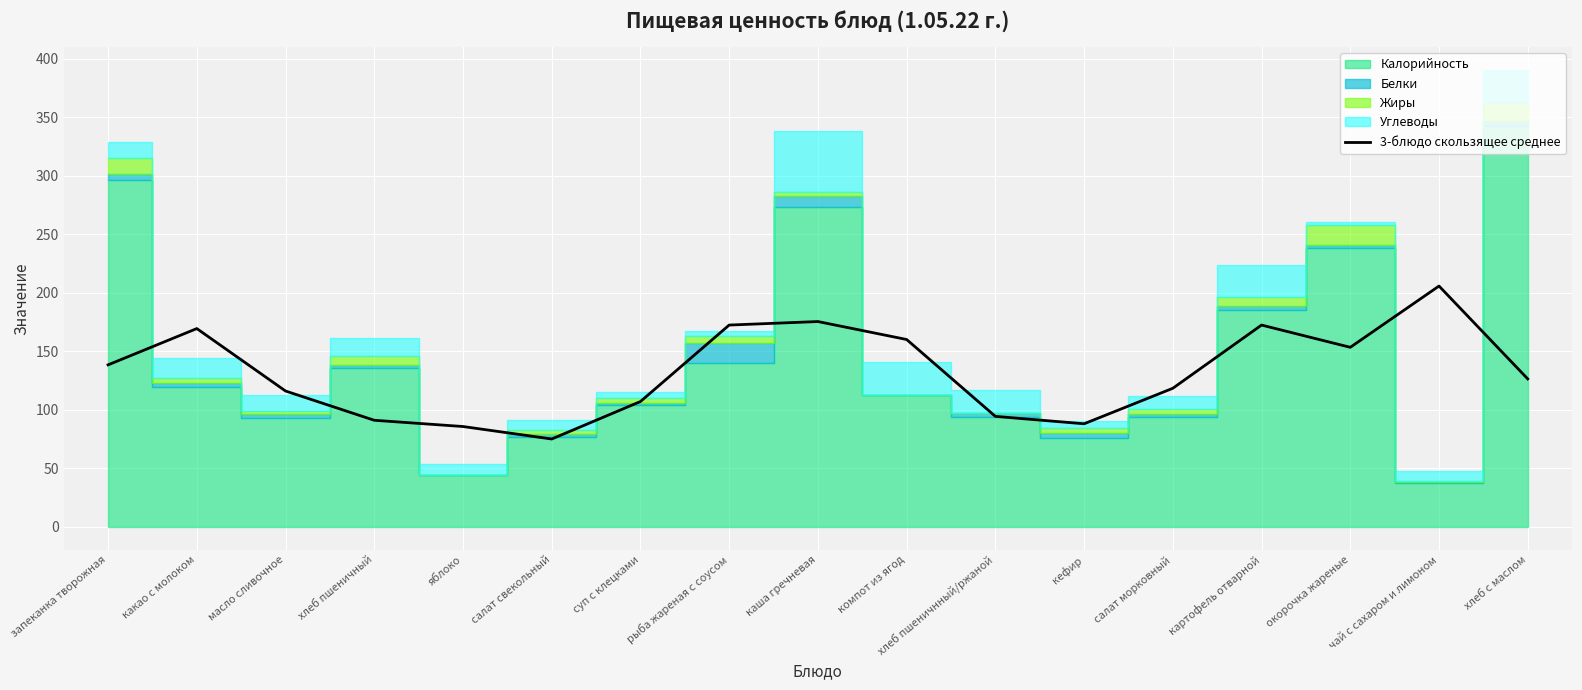

Does the chart display data point markers on the line(s)?

No